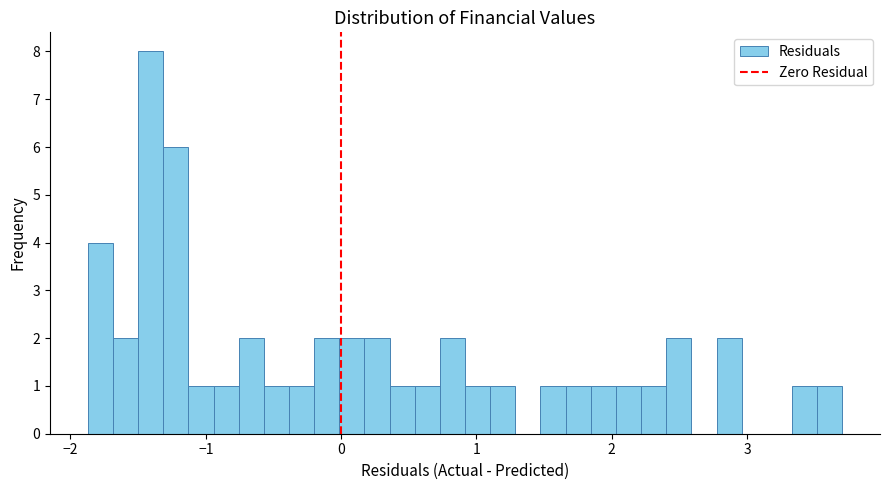

Read against the x-axis, roughly where is the centre of the tallest bar?

-1.4